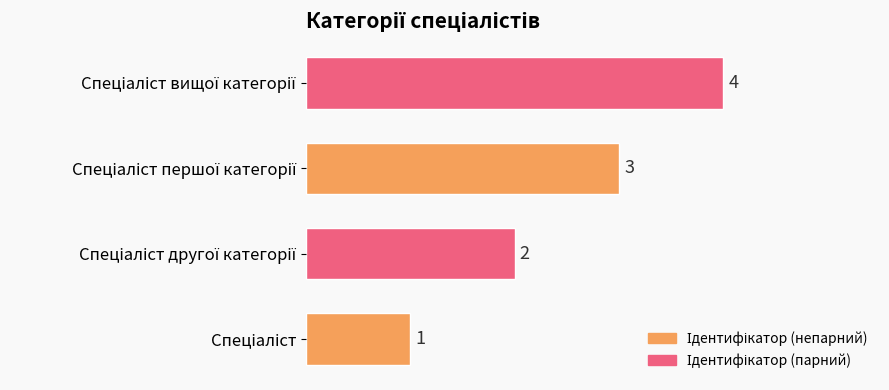

What is the sum of all values?

10